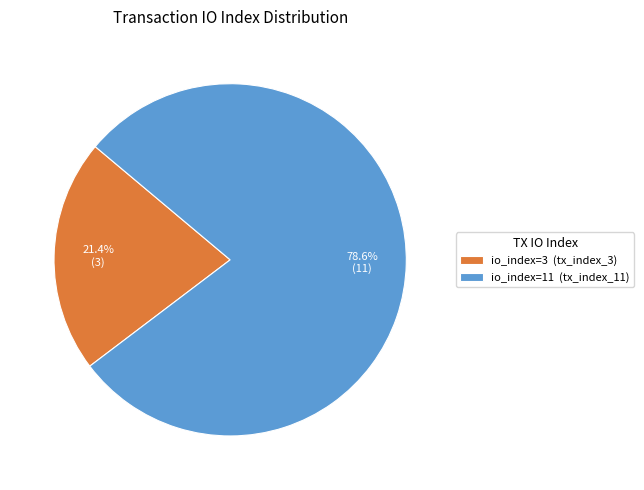

What is the largest slice in the pie chart?

io_index=11 (tx_index_11)